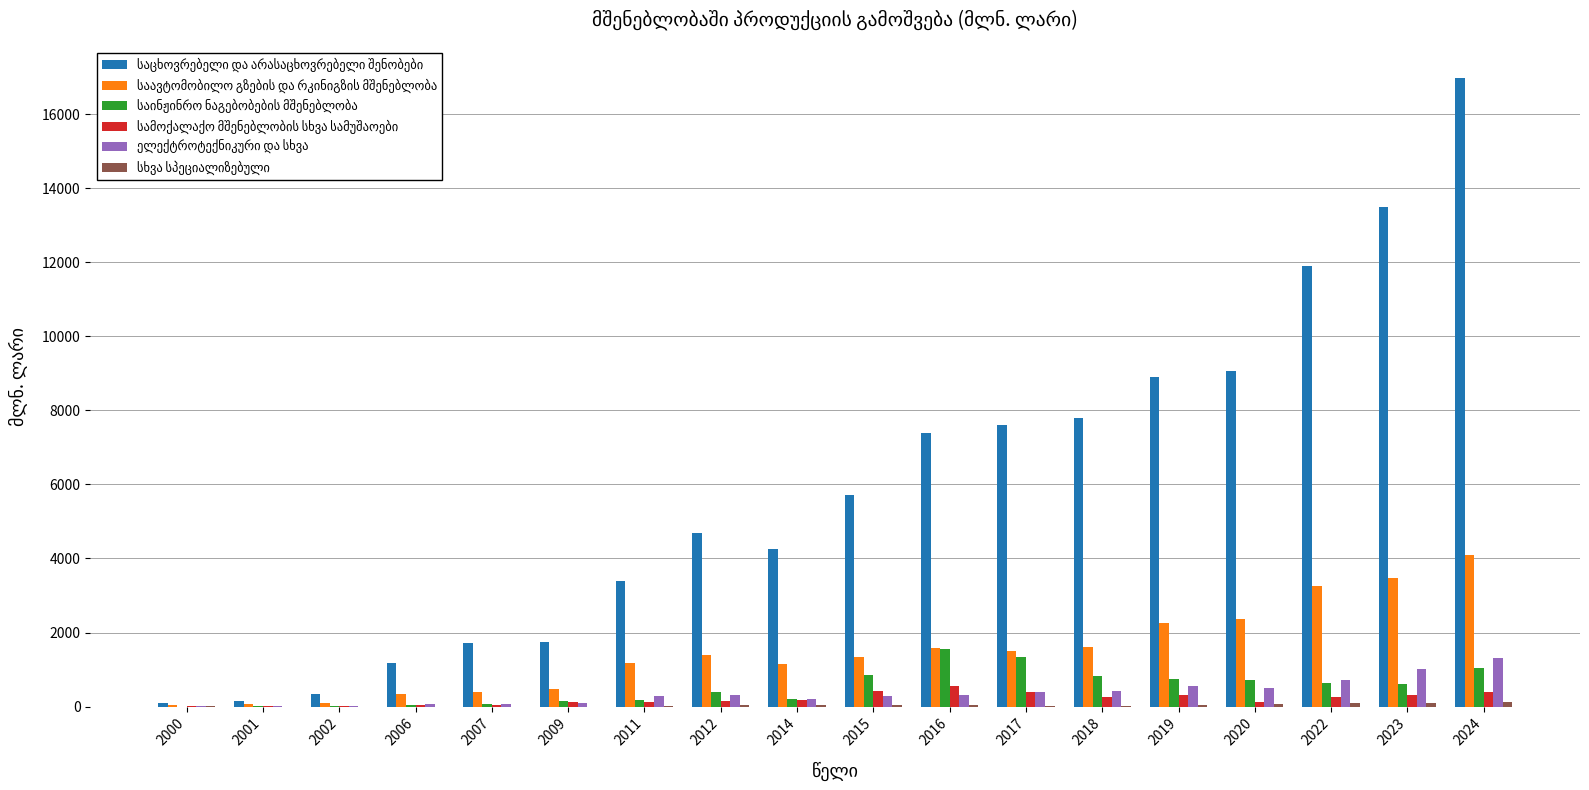

At which category is the sum across all series the highest?

2024